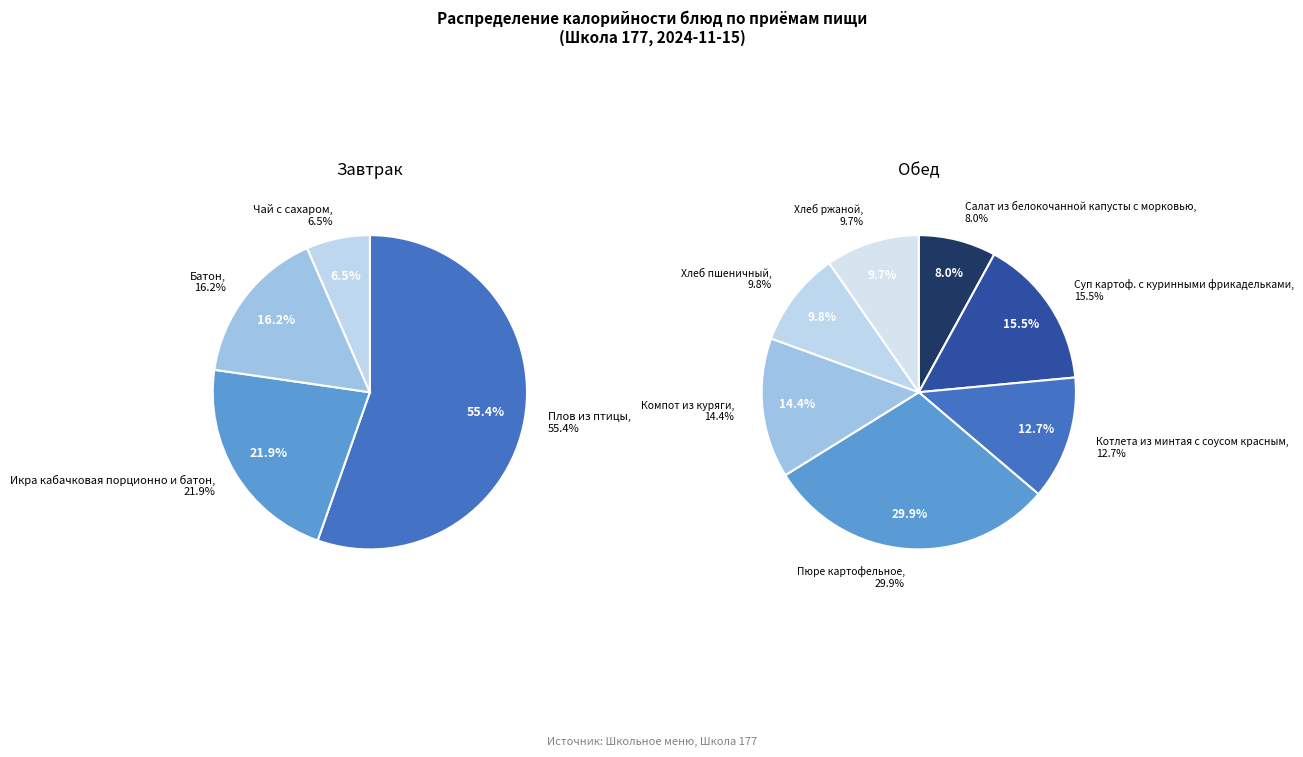

Is the sum of Батон and Чай с сахаром greater than half?

No